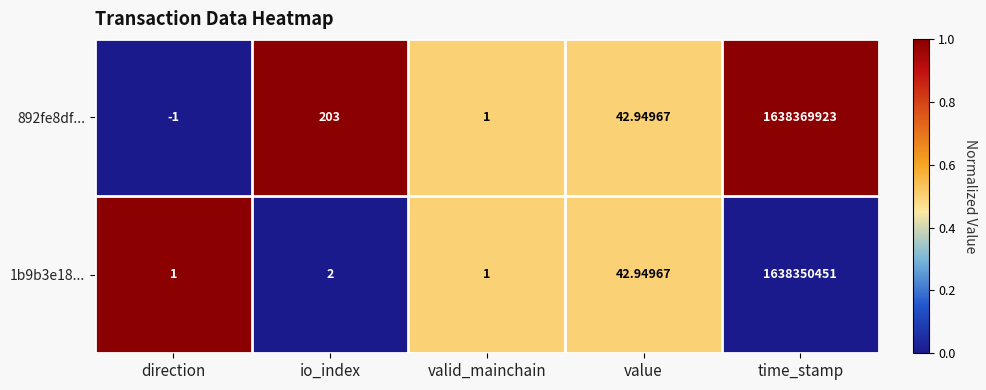

At which category is the sum across all series the highest?

time_stamp